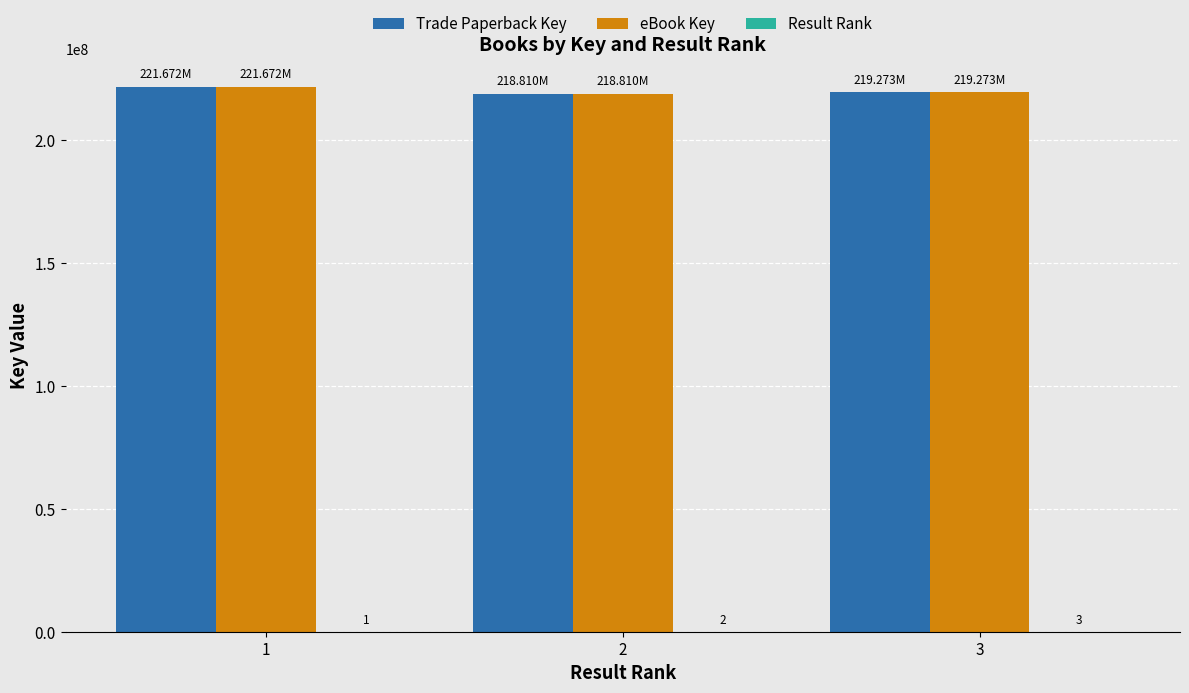

What is the sum of all eBook Key values?

659754878